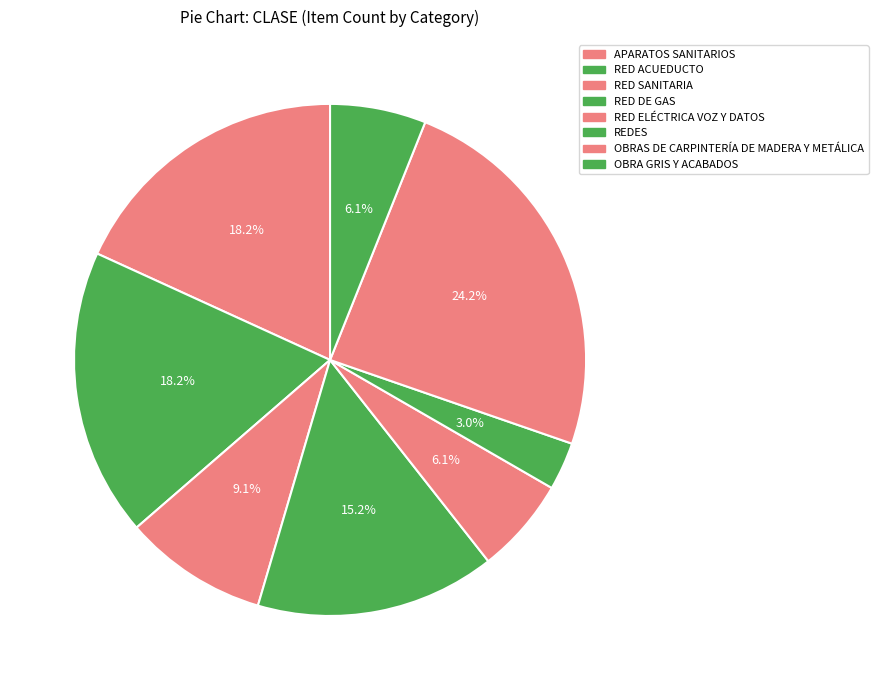

Which slice is the smallest?

REDES